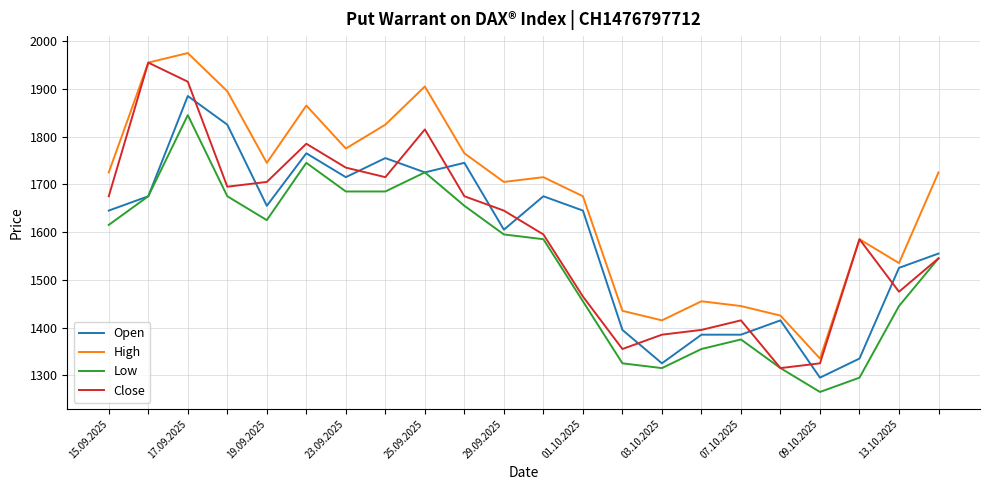

How many interior local peaks does the High series have?

6